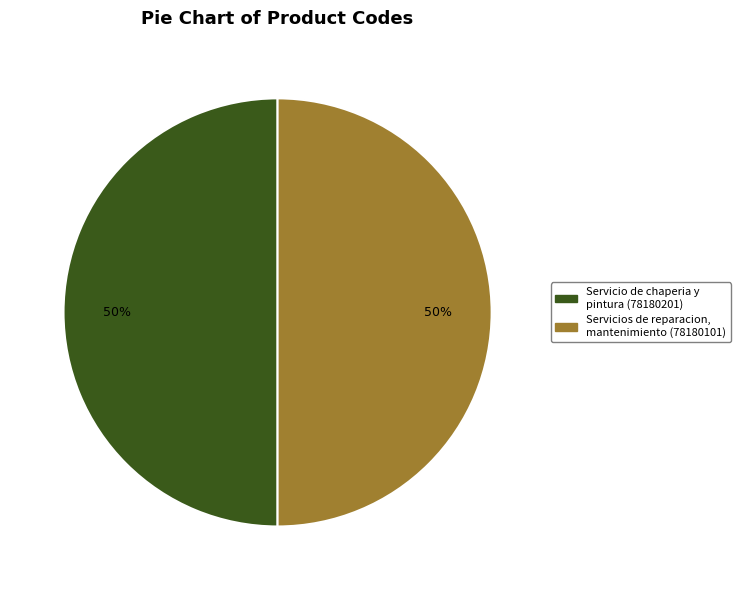

Approximately how many times larger is the value at Servicio de chaperia y pintura compared to Servicios de reparacion, mantenimiento?

1.0